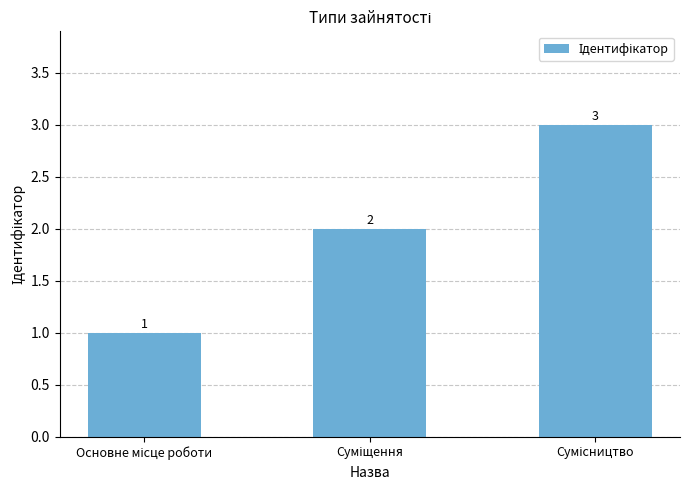

What is the smallest value displayed?

1